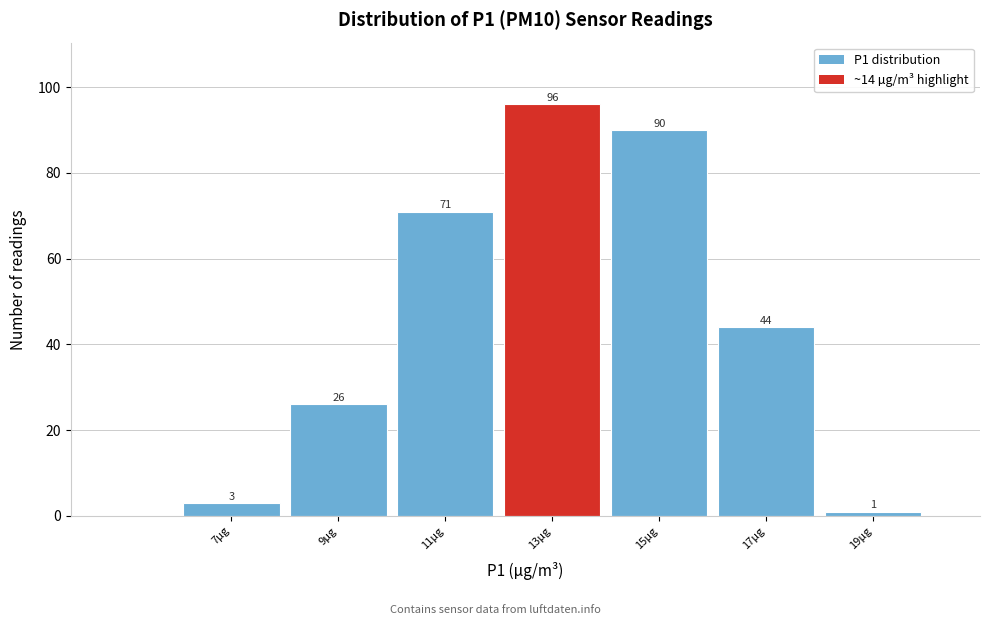

Reading left to right, extract all data points from this chart.

7µg=3	9µg=26	11µg=71	13µg=96	15µg=90	17µg=44	19µg=1